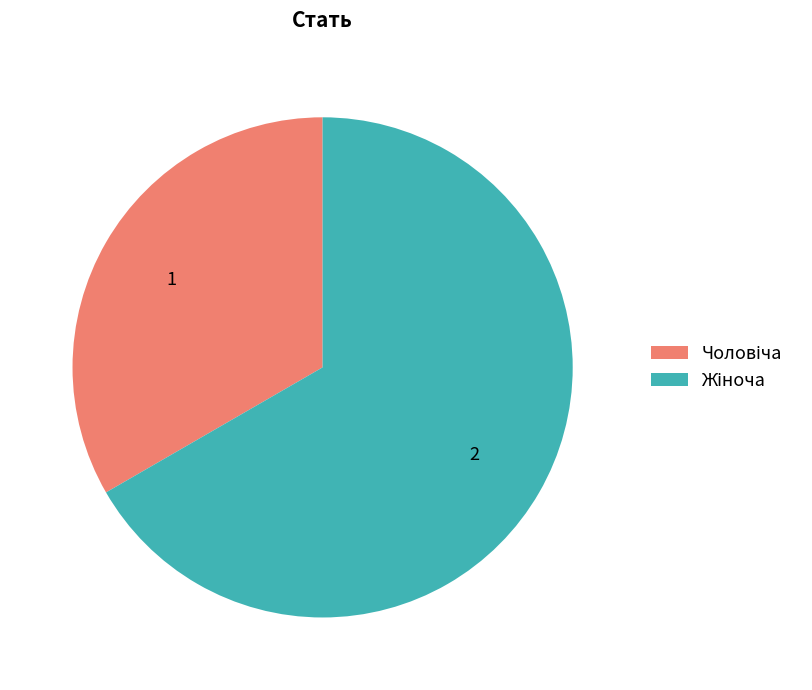

Is there any slice that represents more than half of the pie?

Yes